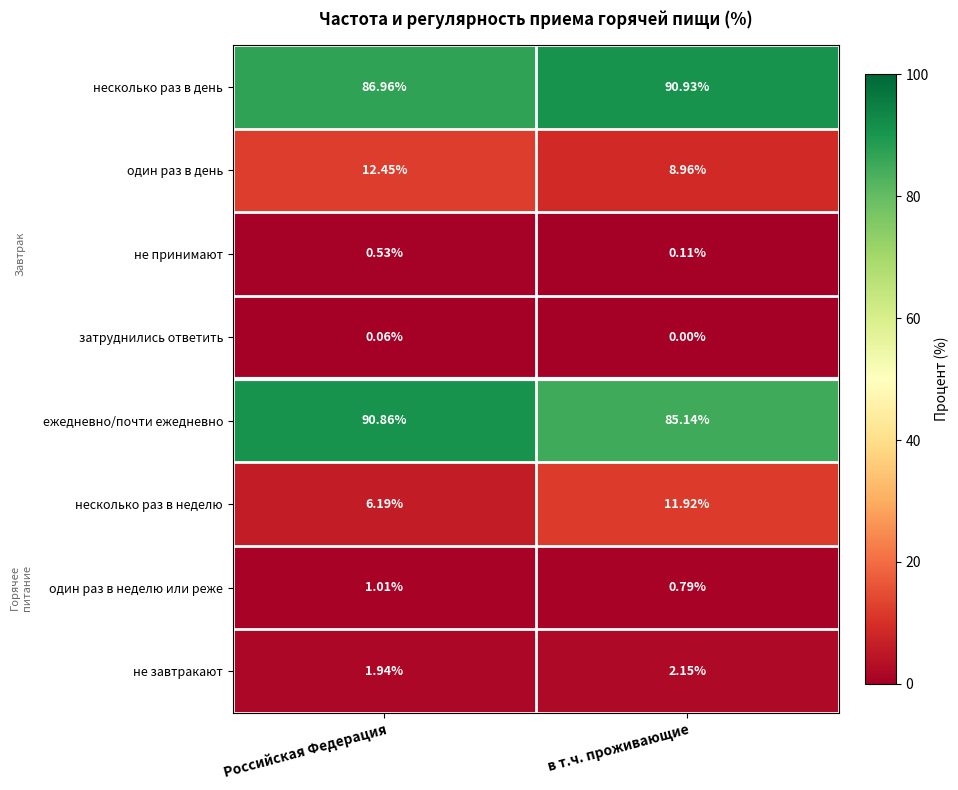

Which series has the largest range (max minus min)?

несколько раз в неделю